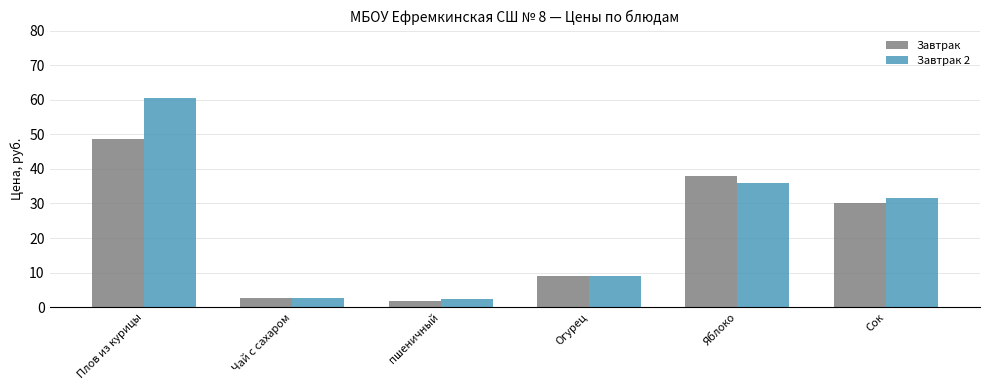

Which series has the largest total across all categories?

Завтрак 2